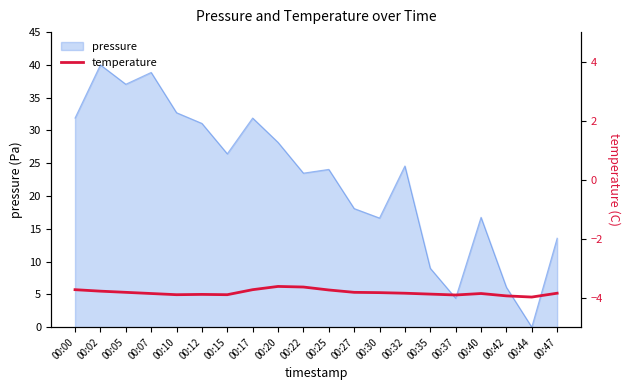

True or false: pressure has a value of 31.1 at 00:12.

True